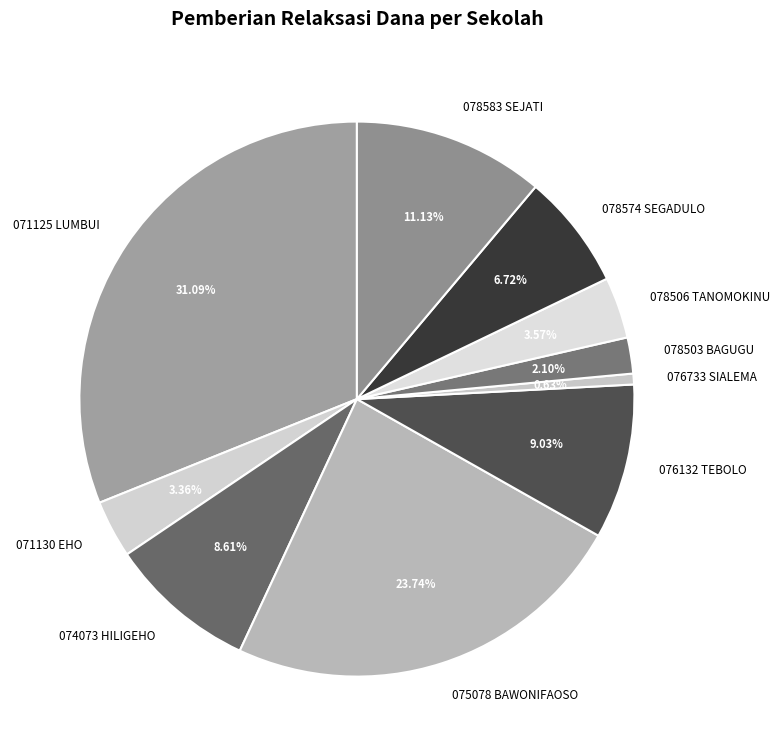

Is the sum of 076132 TEBOLO and 078574 SEGADULO greater than half?

No